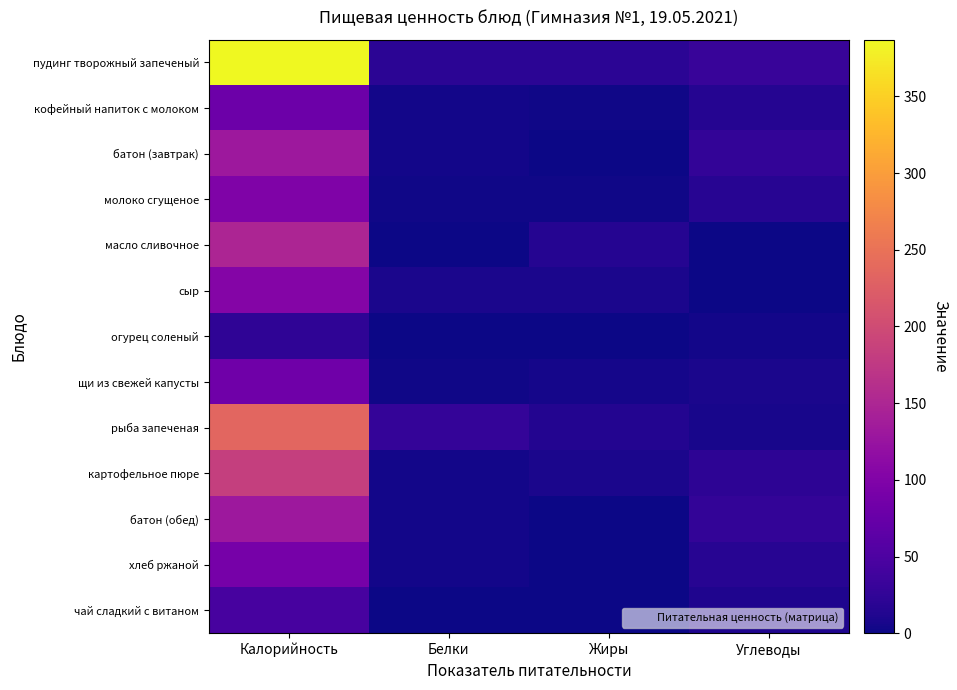

Which series has the largest range (max minus min)?

пудинг творожный запеченый